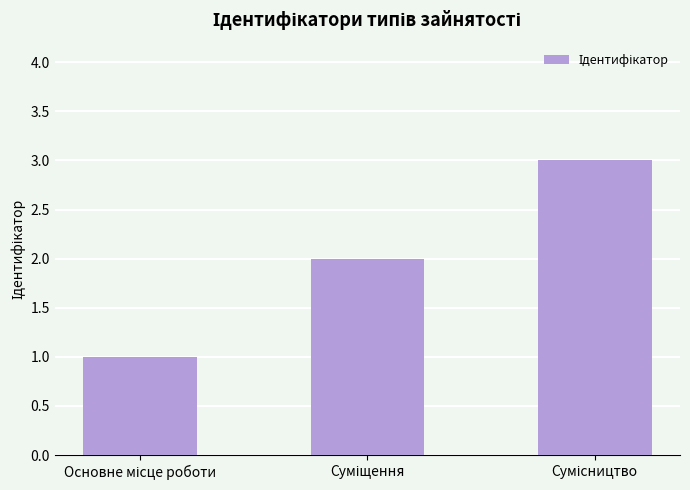

What is the greatest value displayed?

3